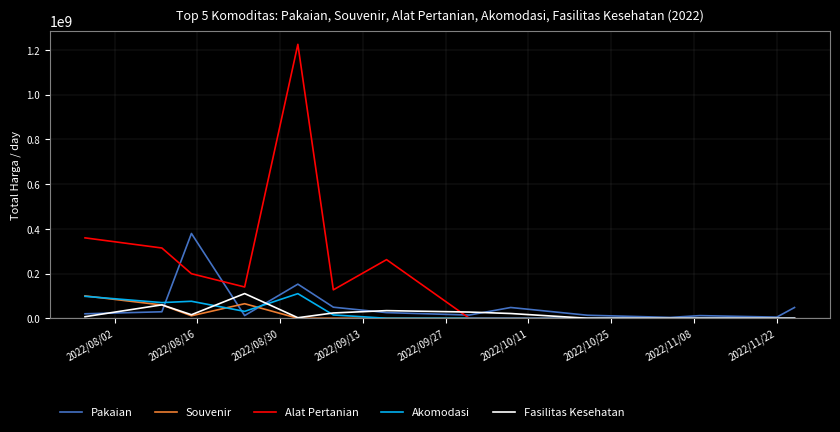

What is the maximum value for Fasilitas Kesehatan?

110389990